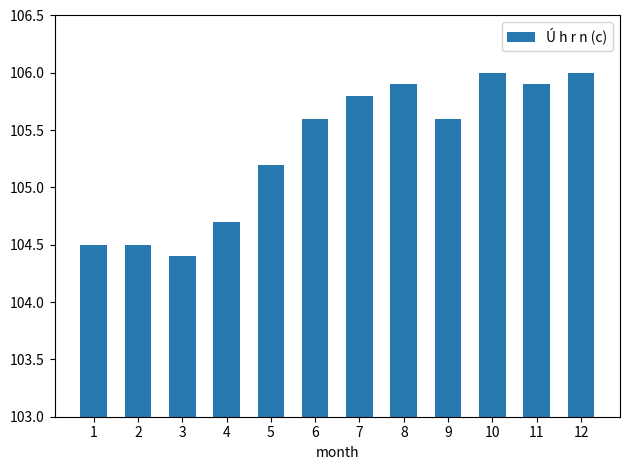

How many bars are there in total?

12